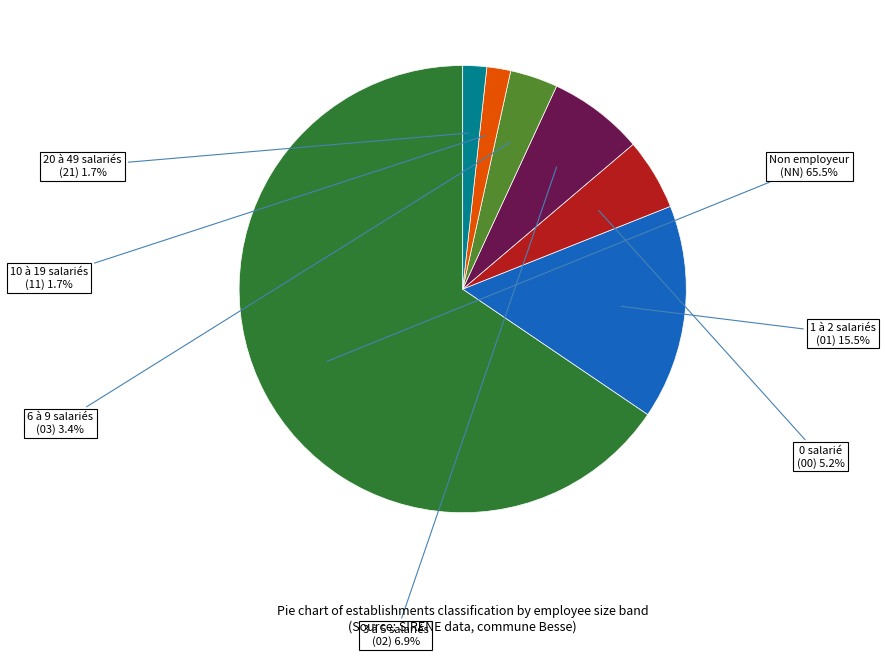

To the nearest percent, what is the average slice percentage?

14%